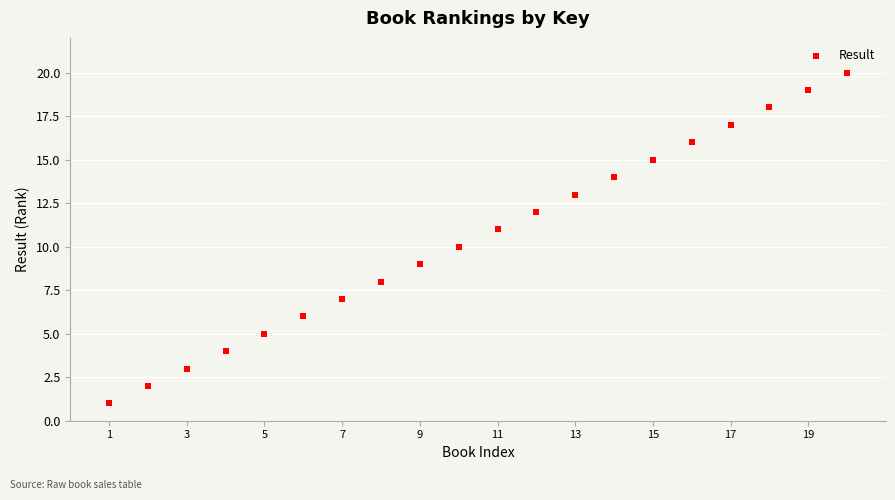

What is the range of X values (max minus min)?

19